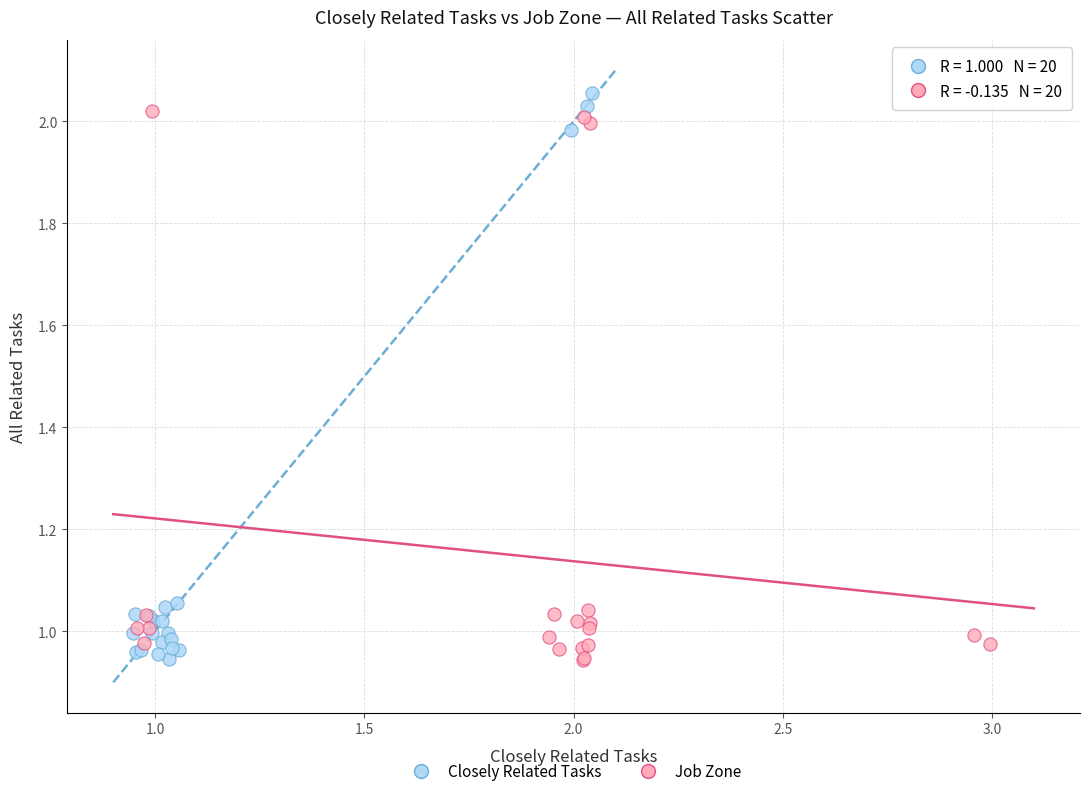

What are all the series names shown in the legend?

Closely Related Tasks, Job Zone